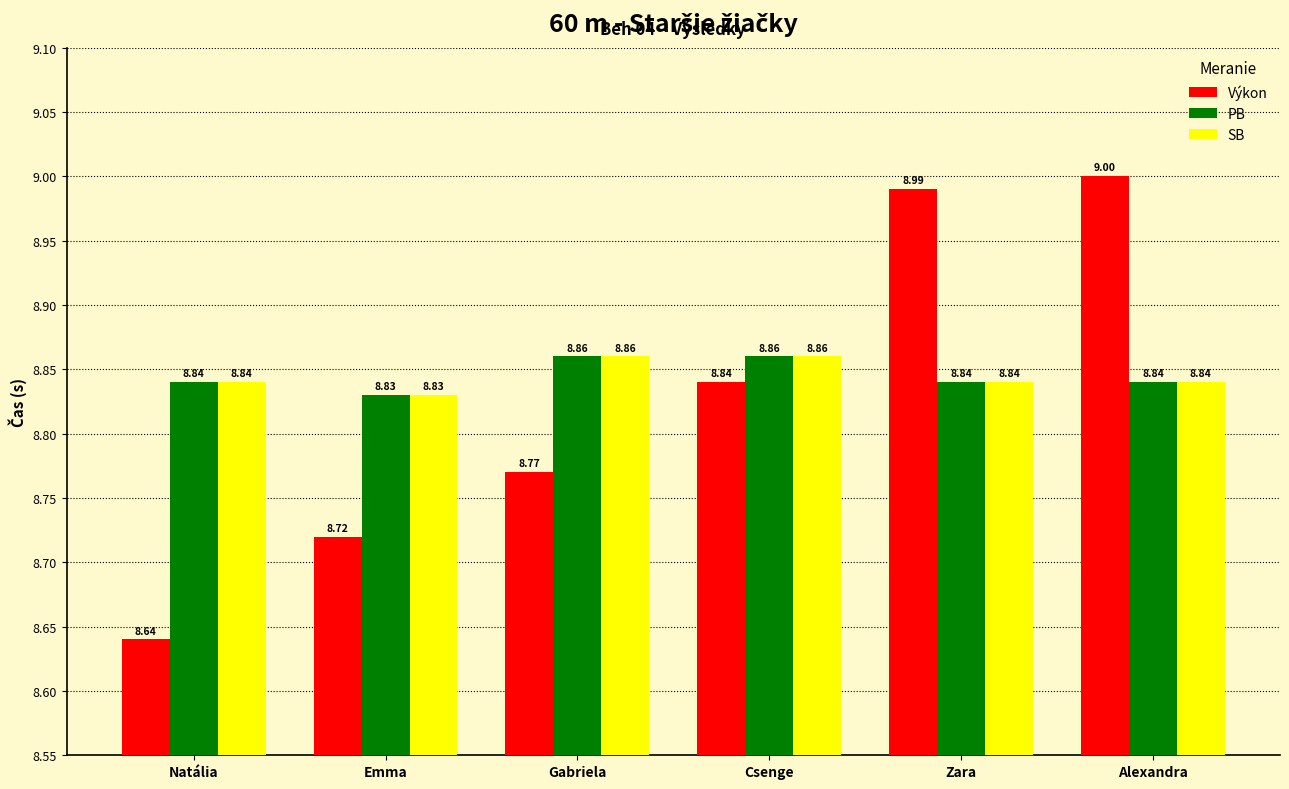

What is the difference between the second highest and second lowest values in the Výkon series?

0.3